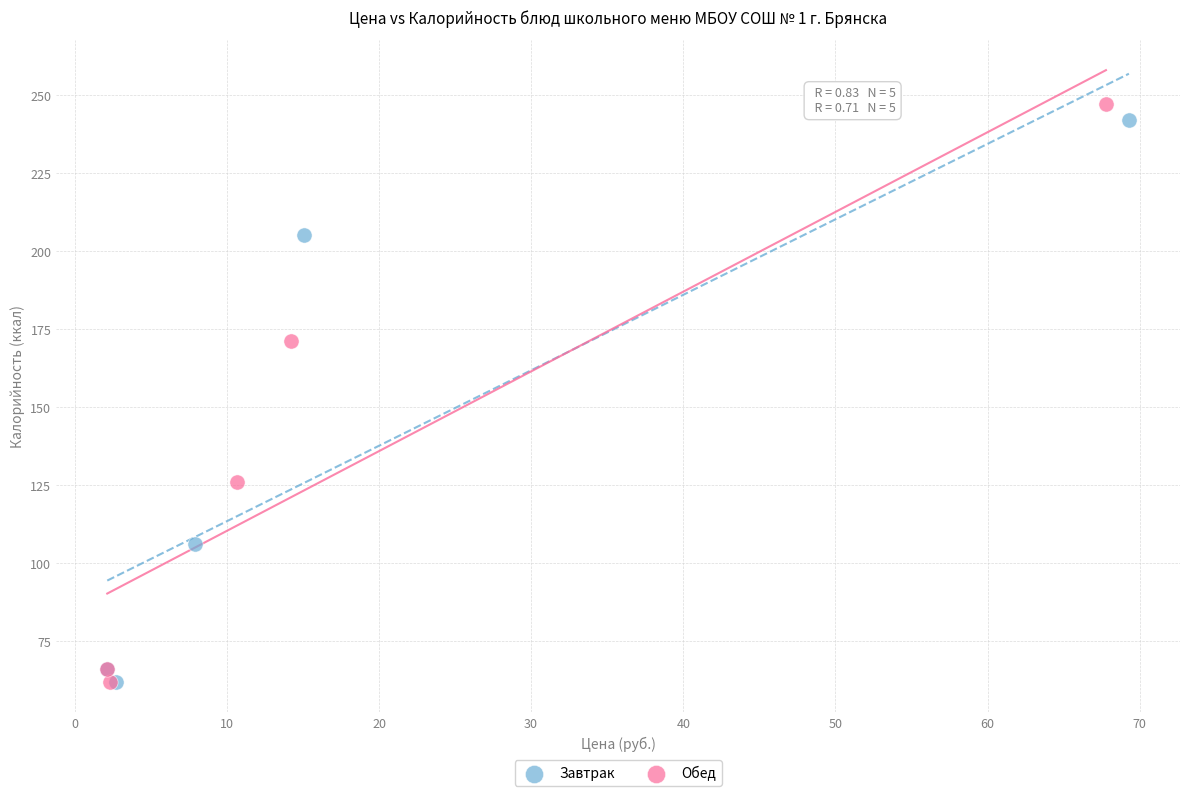

Which series has the largest Y range (max minus min)?

Обед